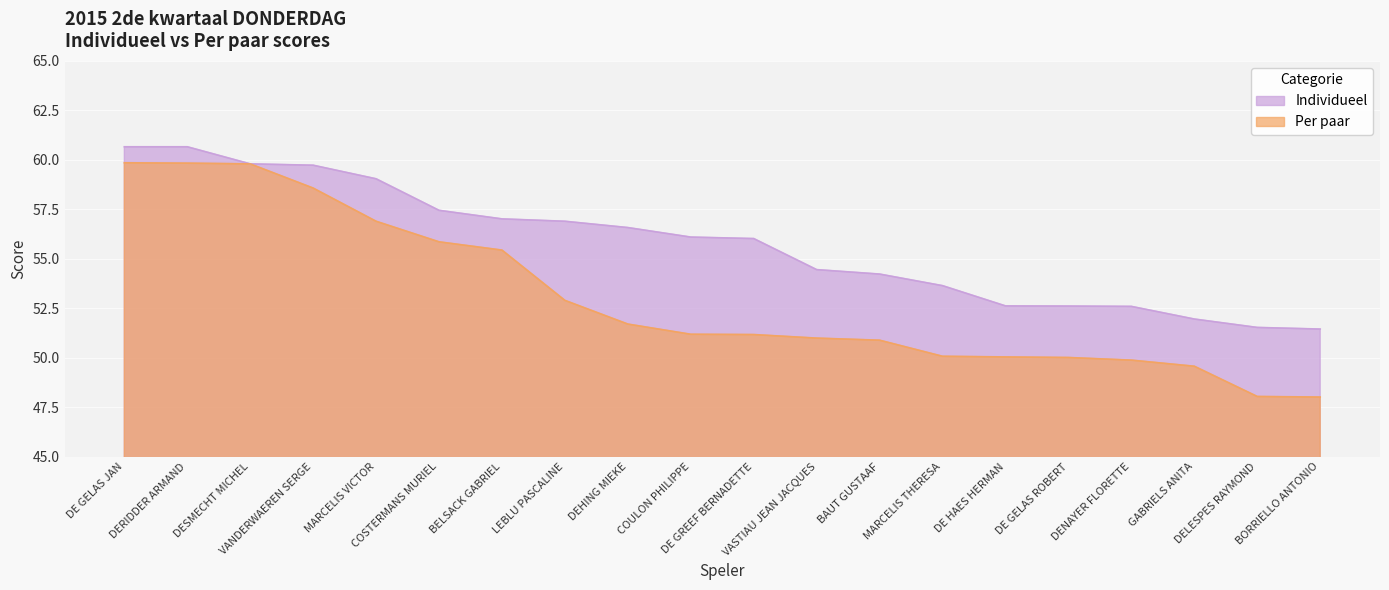

List the series in order of their overall mean, lowest first.

Per paar, Individueel